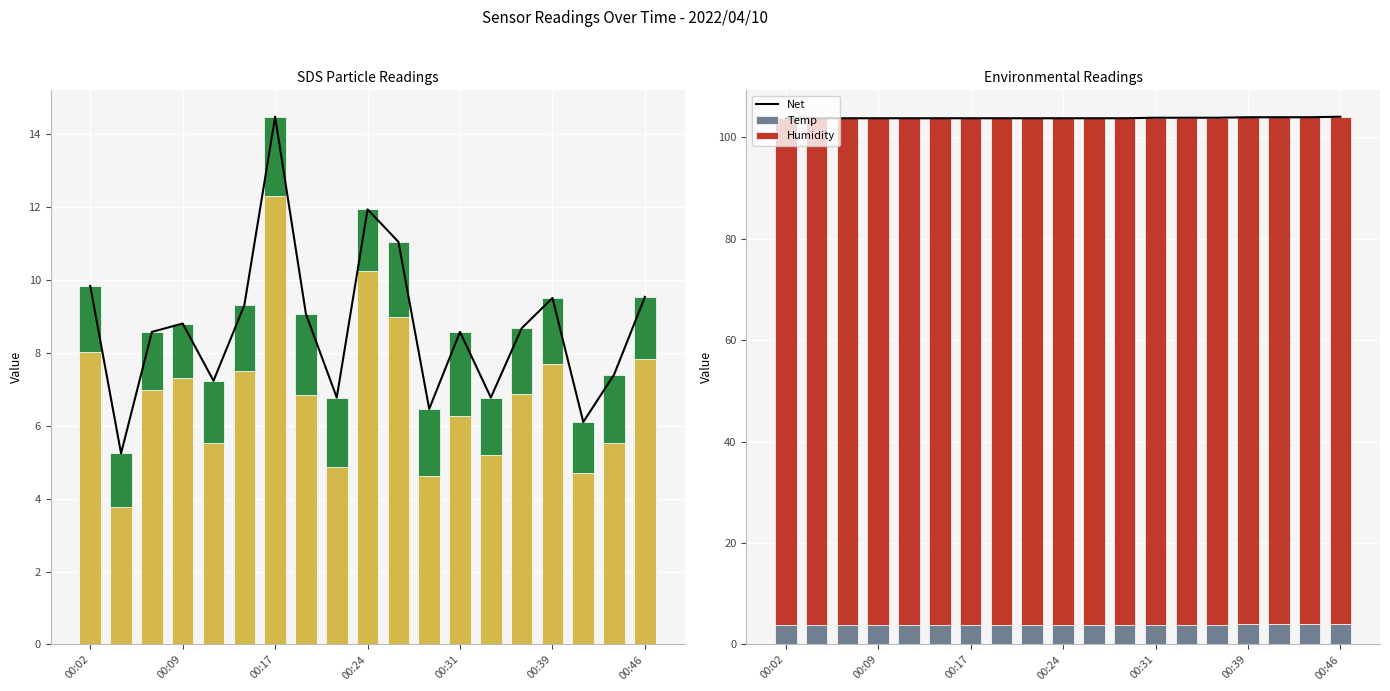

What is the difference between the maximum and minimum values in the SDS_P2 series?

0.9